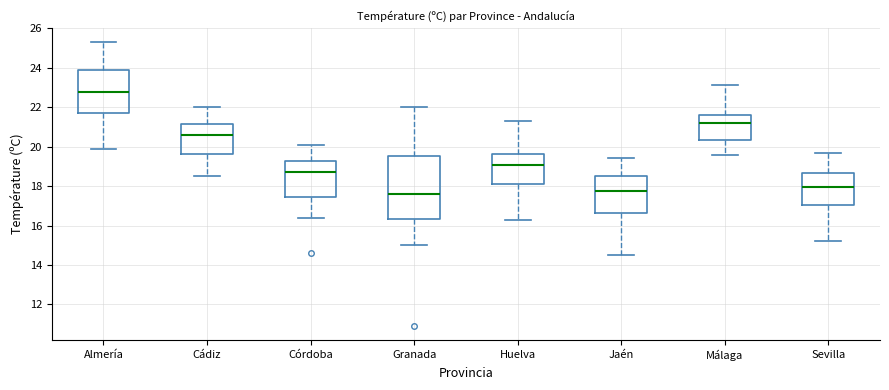

Reading left to right, read every box against the y-axis: the position of its median line, the range the box covers, and the ends of its whiskers. The values are not printed on the chart, so give them approximately, as read against the axis.

Almería: median 22.8, box 21.8 to 23.8, whiskers 20.0 to 25.4
Cádiz: median 20.6, box 19.6 to 21.2, whiskers 18.6 to 22.0
Córdoba: median 18.8, box 17.4 to 19.2, whiskers 16.4 to 20.2
Granada: median 17.6, box 16.4 to 19.6, whiskers 15.0 to 22.0
Huelva: median 19.0, box 18.2 to 19.6, whiskers 16.4 to 21.4
Jaén: median 17.8, box 16.6 to 18.6, whiskers 14.6 to 19.4
Málaga: median 21.2, box 20.4 to 21.6, whiskers 19.6 to 23.2
Sevilla: median 18.0, box 17.0 to 18.6, whiskers 15.2 to 19.8